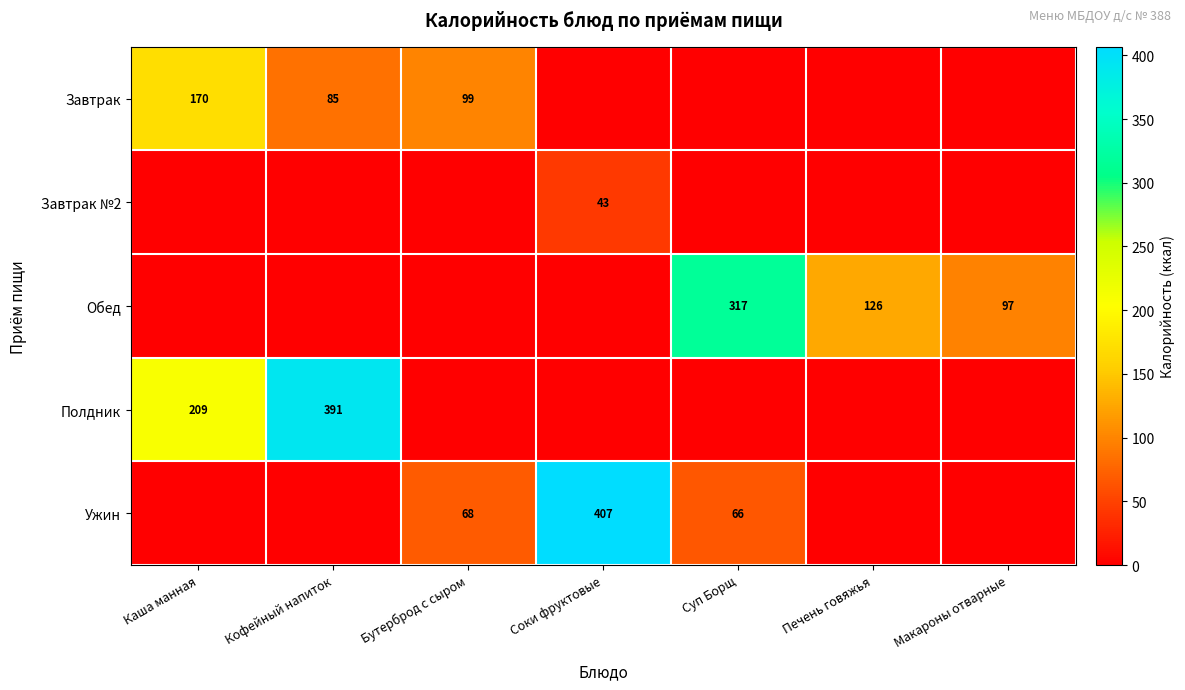

Is the value of Полдник at Кофейный напиток greater than the value of Завтрак №2 at Соки фруктовые?

Yes